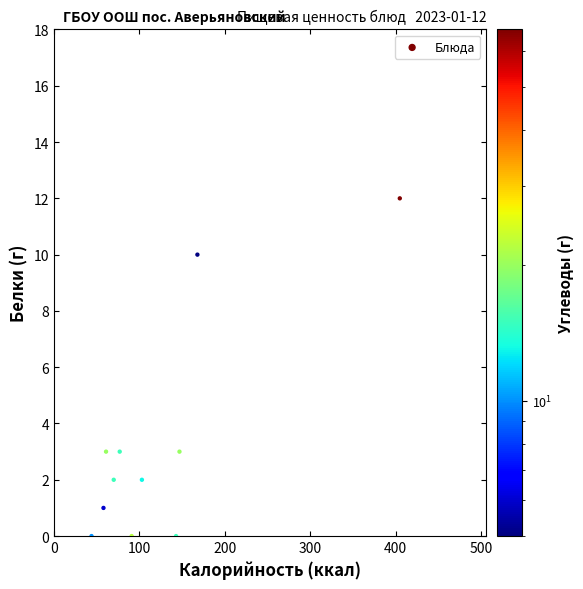

What is the average Y value?

3